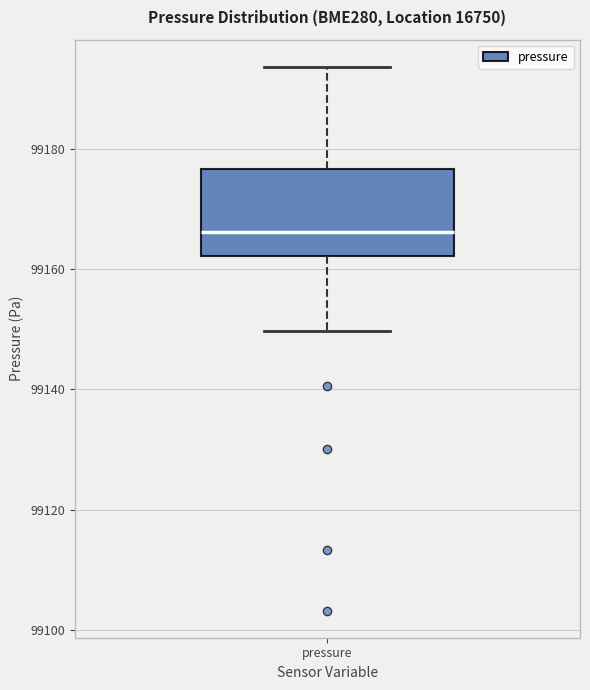

Transcribe this box plot: give where the median line is, the range the box spans, and where the two whiskers end, as read against the y-axis. The values are not printed on the chart, so give them approximately, as read against the axis.

median 99166, box 99162 to 99176, whiskers 99150 to 99194